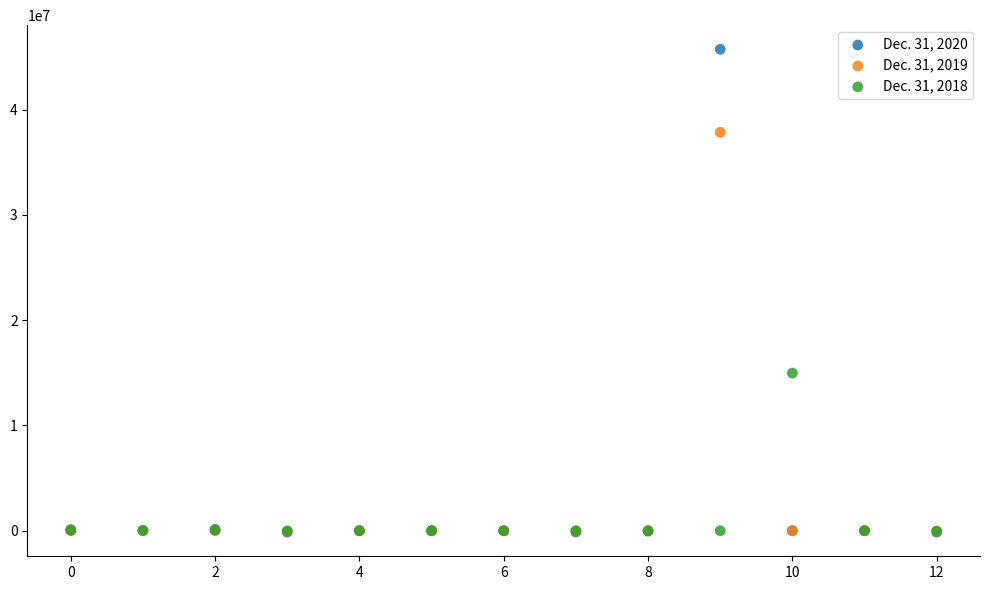

Which series reaches the maximum Y coordinate?

Dec. 31, 2020